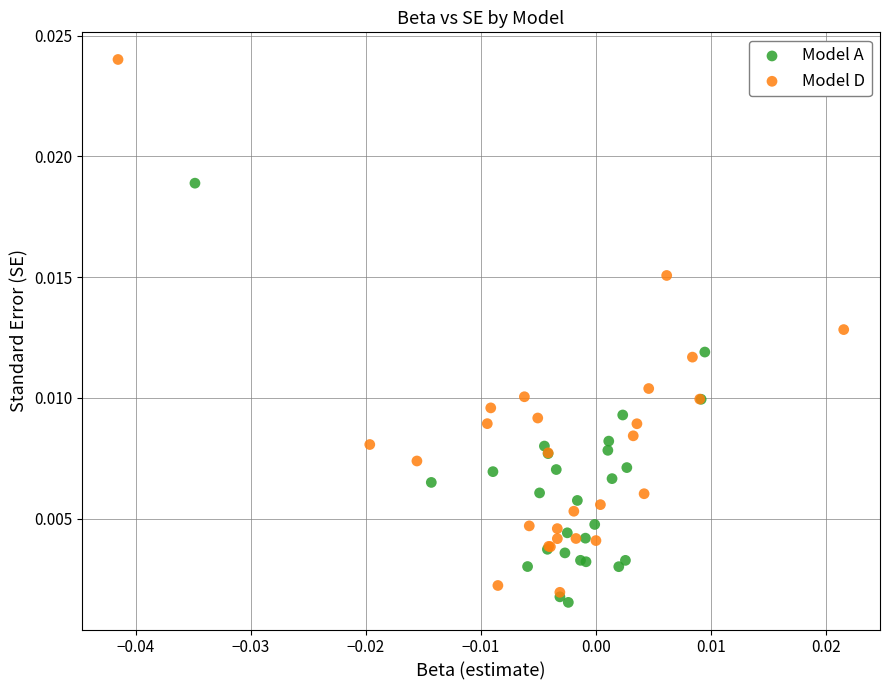

Which series reaches the maximum Y coordinate?

Model D